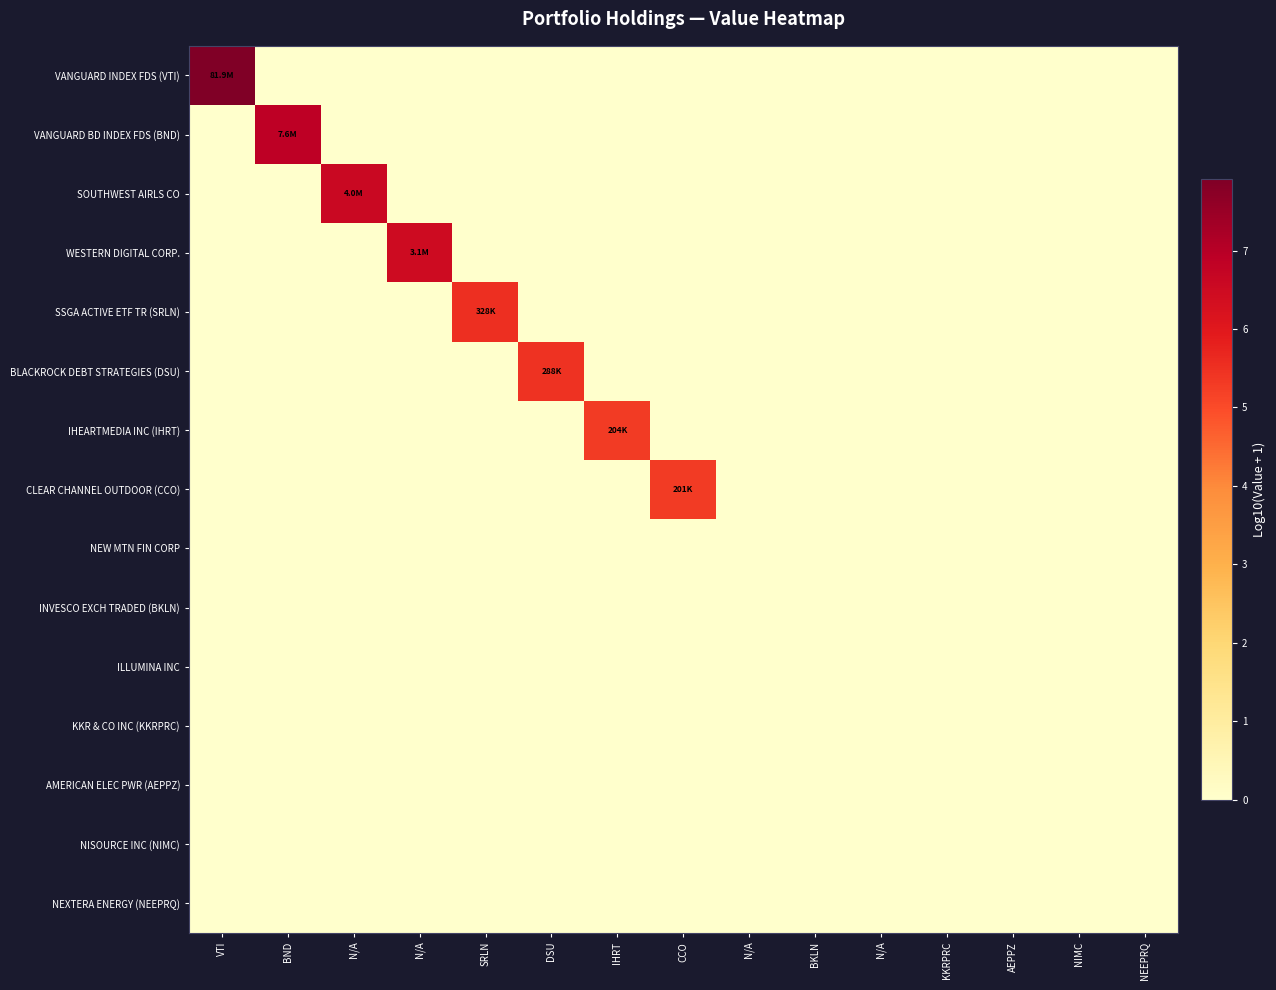

Which has a higher value, BKLN or N/A?

BKLN